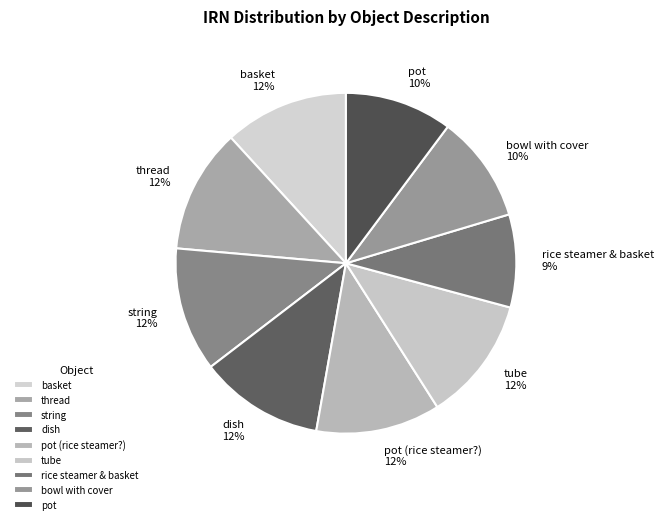

What percentage is the string slice, to the nearest percent?

12%